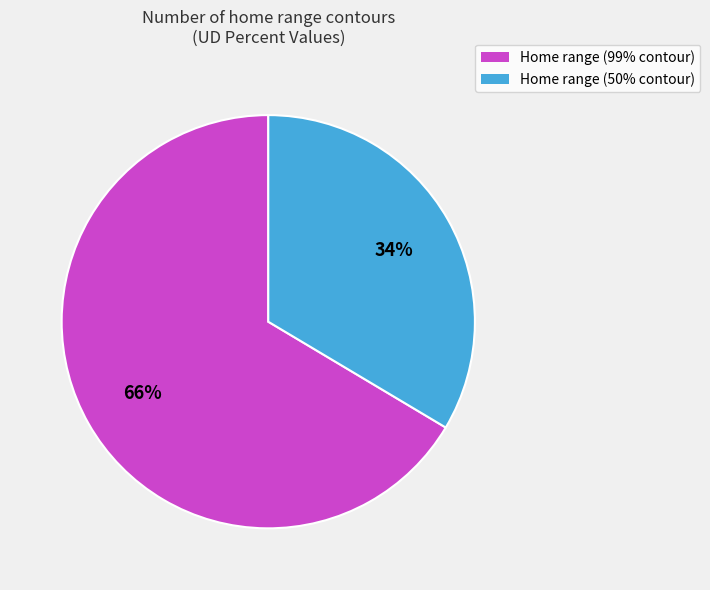

Is it true that Home range (99% contour) is 66% of the pie?

True